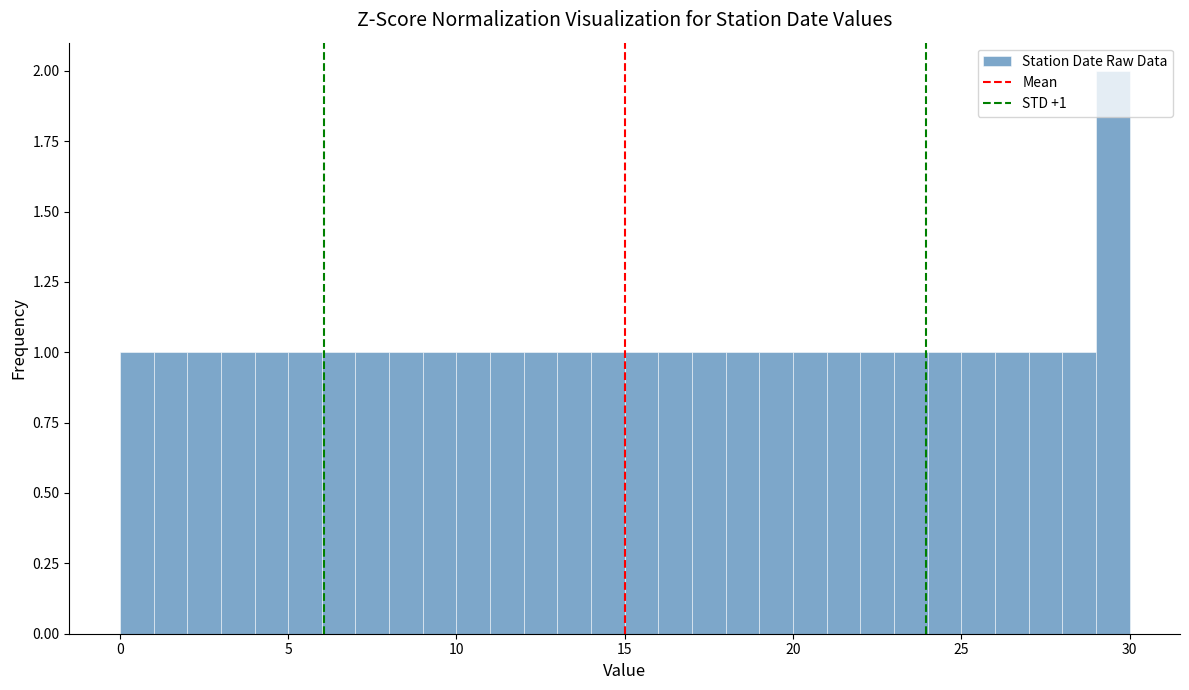

Around what value on the x-axis is the tallest bar? Give the approximate position of its centre, as read against the axis.

29.5